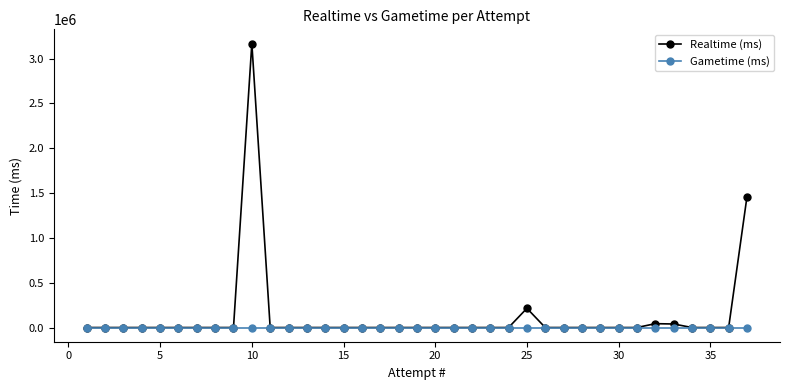

Does the chart display data point markers on the line(s)?

Yes